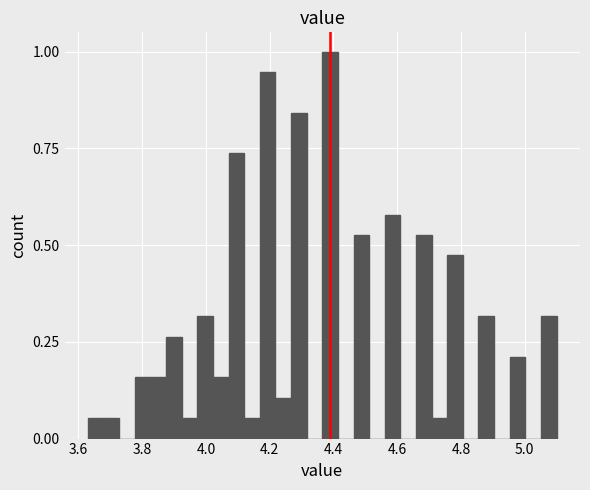

Read against the x-axis, roughly where is the centre of the tallest bar?

4.38